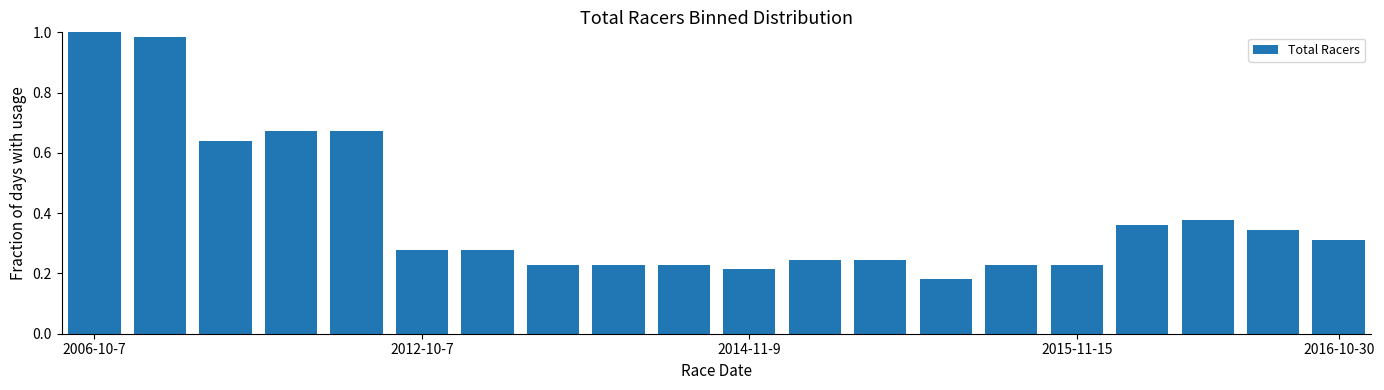

What is the difference between the maximum and minimum values?

0.8